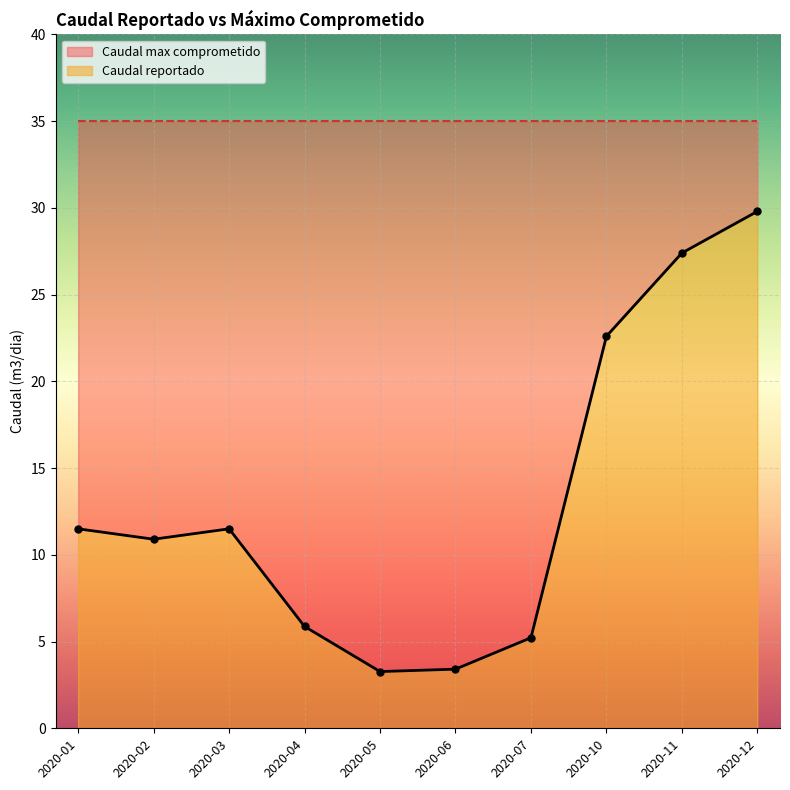

What is the value of the 3rd point from the left?

11.5